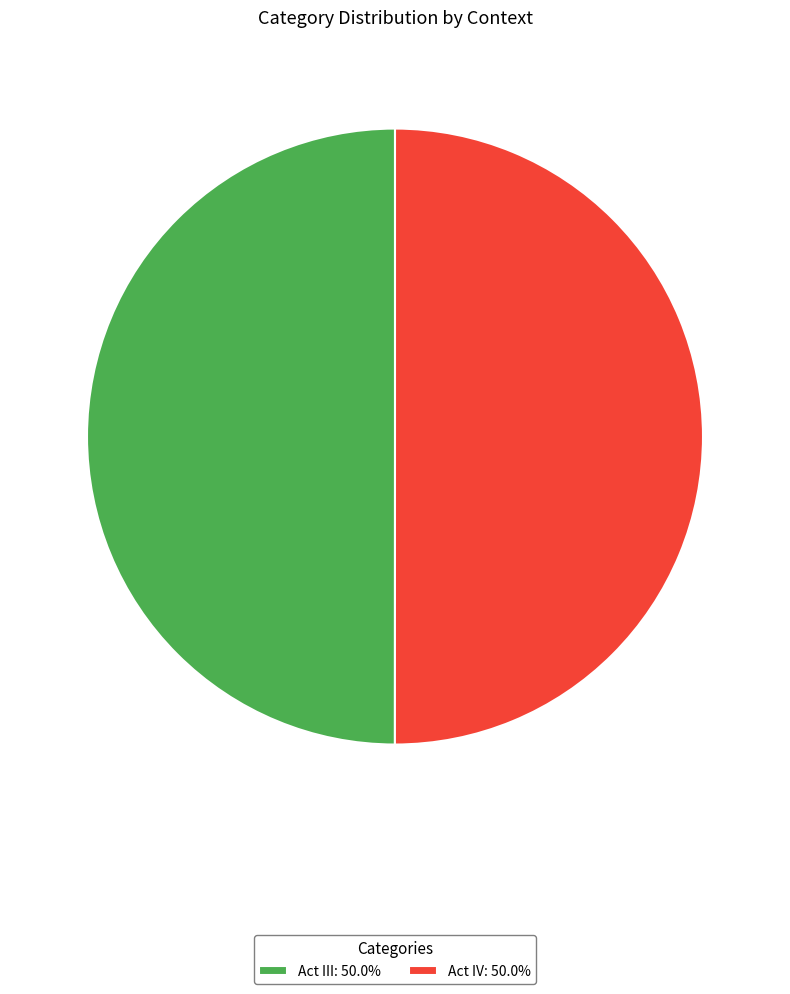

Do Act IV: 50.0% and Act III: 50.0% together represent more than half of the pie?

Yes